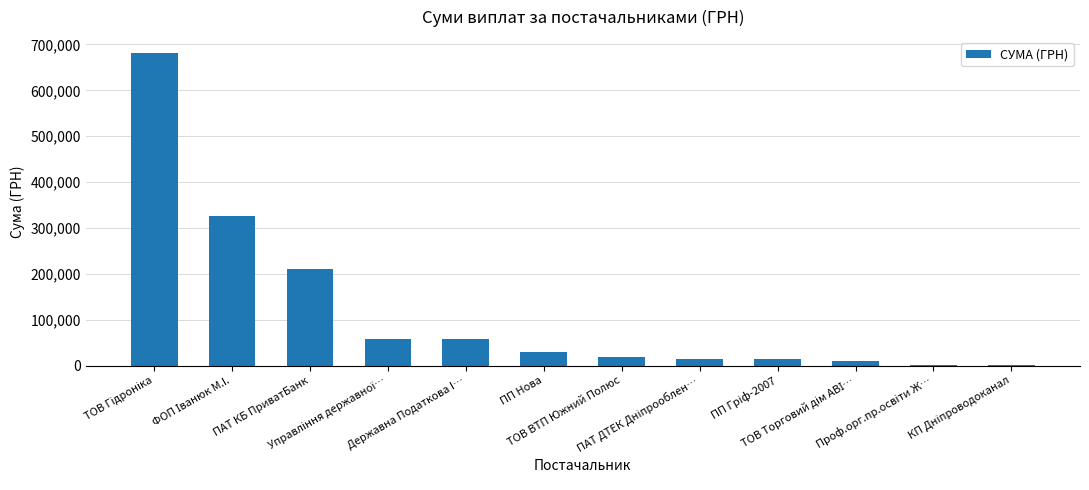

What is the sum of all values?

1426089.4